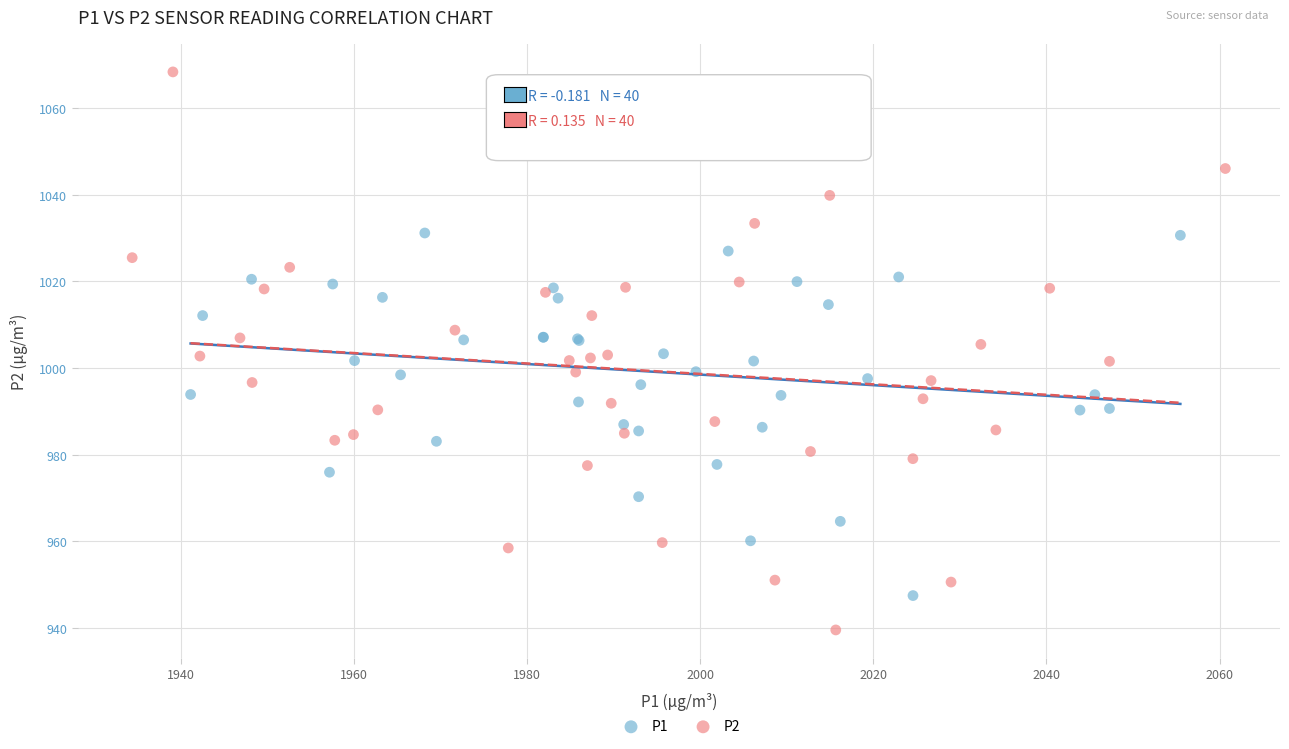

Which series contains the lowest Y value?

P2